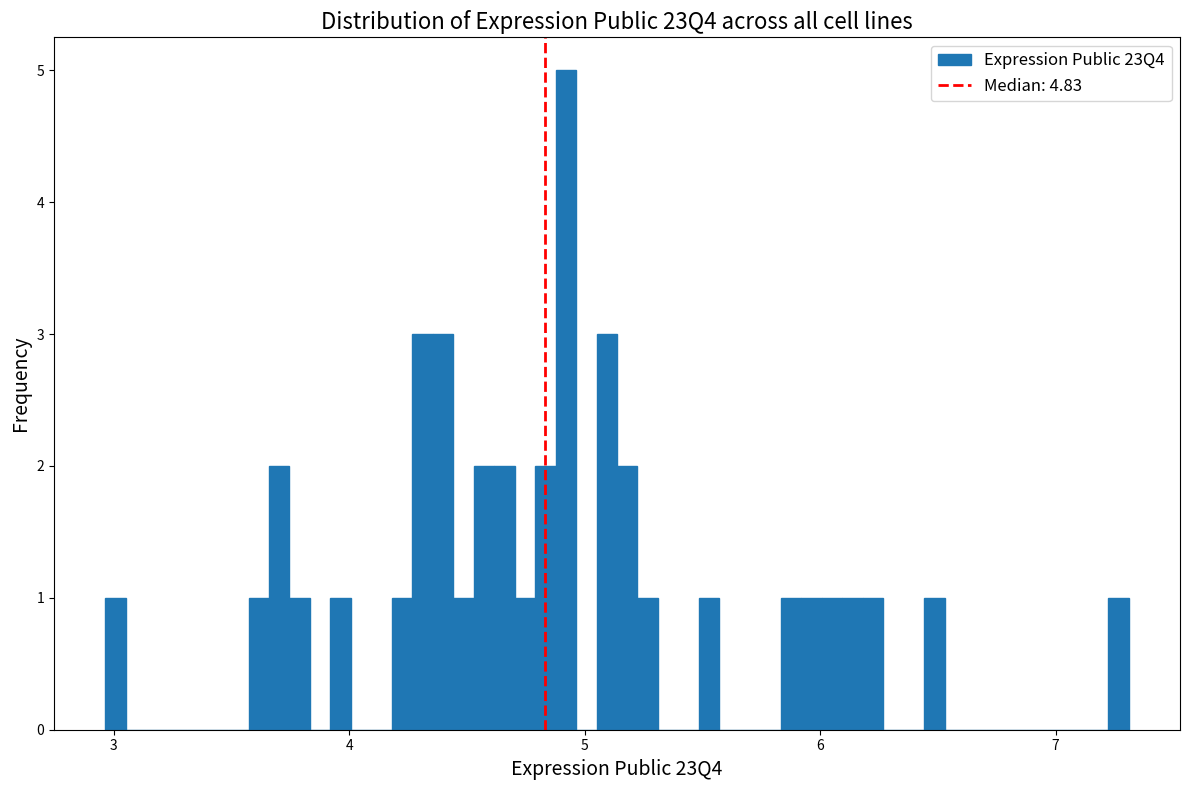

Read against the x-axis, roughly where is the centre of the tallest bar?

4.9